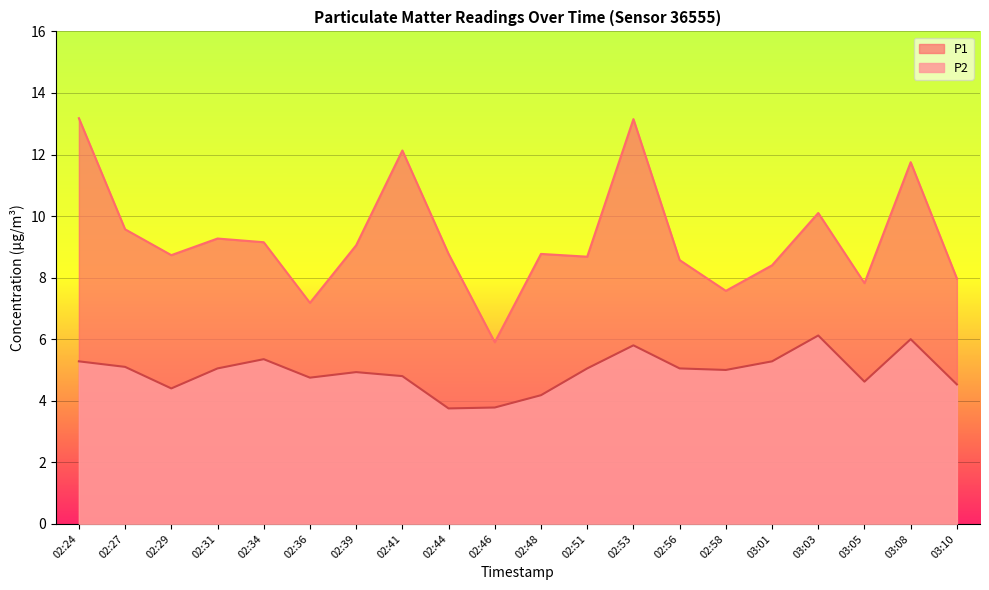

True or false: P2 has a value of 7.9 at 03:10.

False